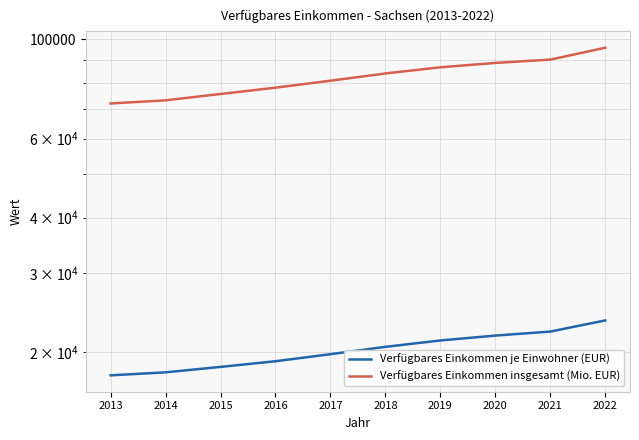

Which series has the largest range (max minus min)?

Verfügbares Einkommen insgesamt (Mio. EUR)